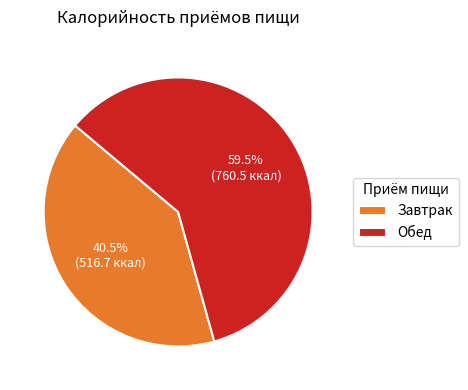

Which category has the smallest portion of the pie?

Завтрак